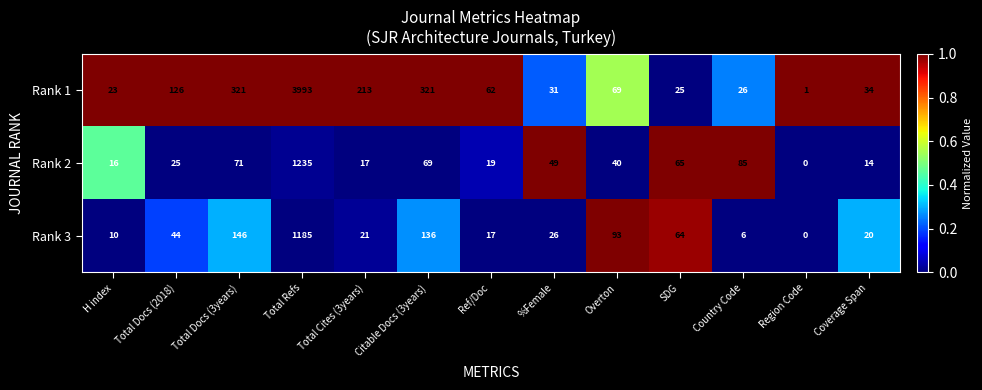

The value of Rank 2 at Ref/Doc is 34. True or false?

False